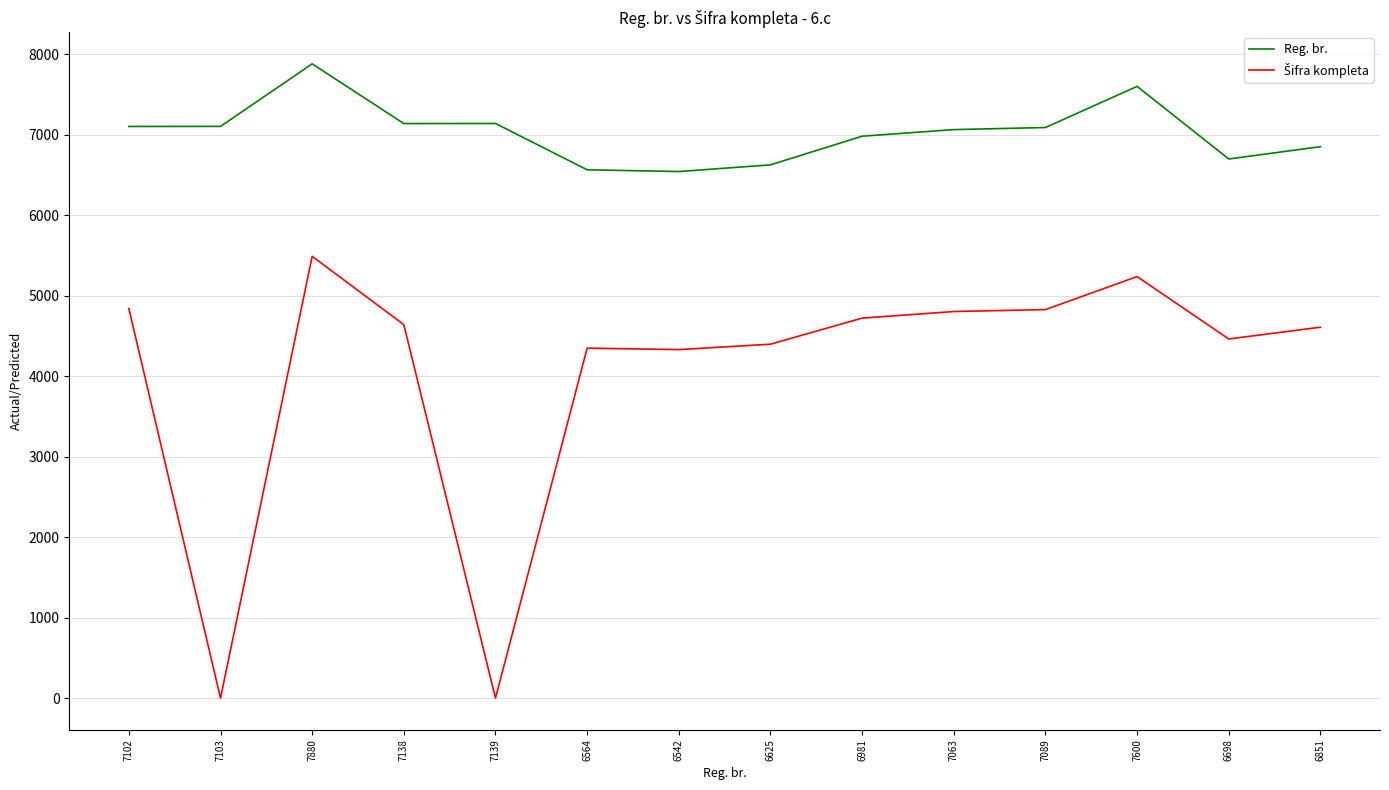

At which category is the sum across all series the highest?

7880